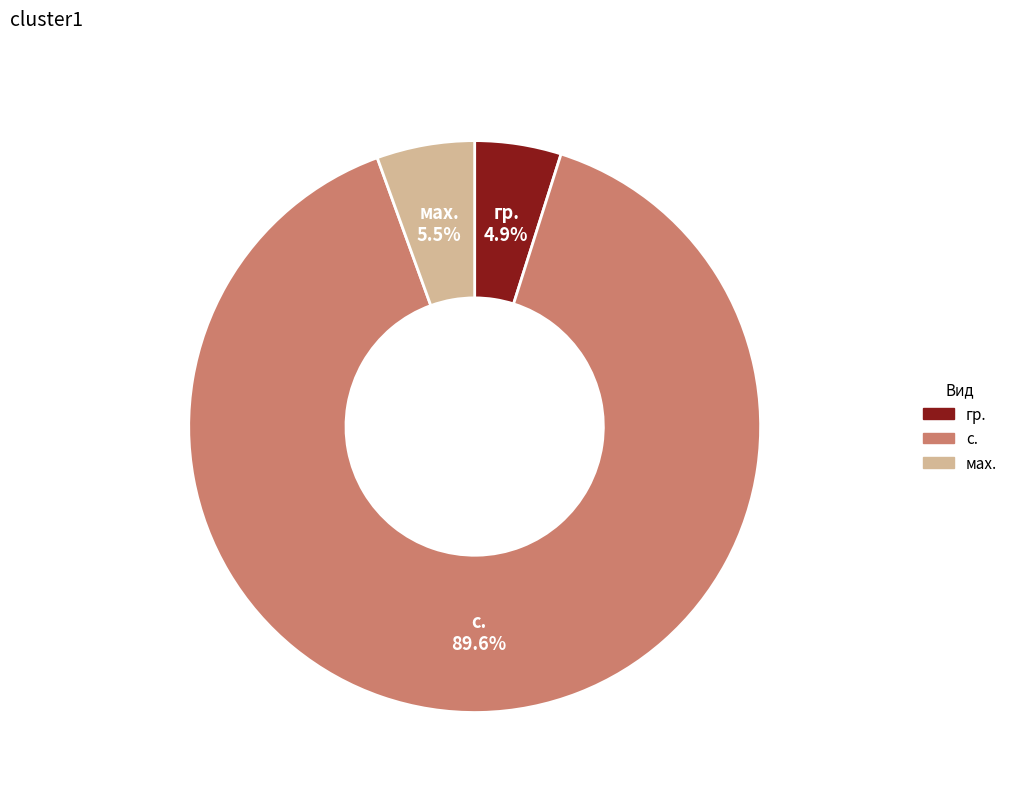

Is there any slice that represents more than half of the pie?

Yes